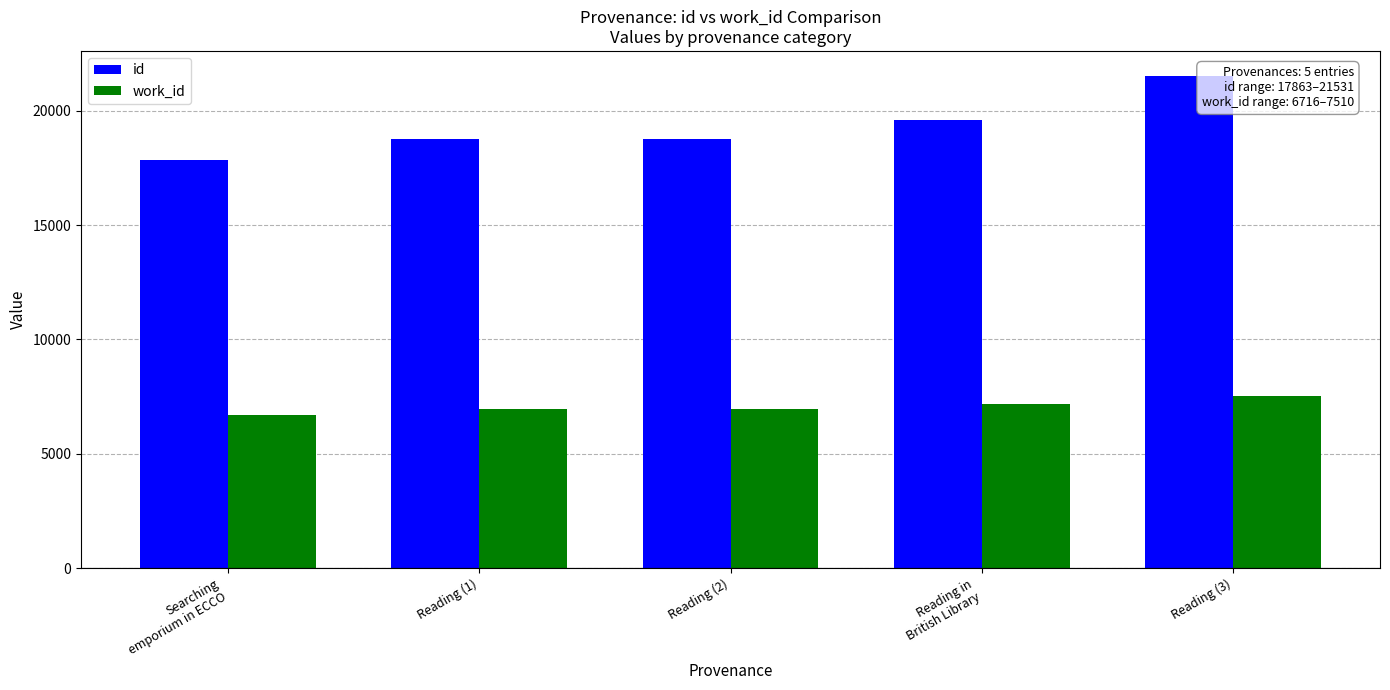

What is the difference between the maximum and minimum values in the id series?

3668